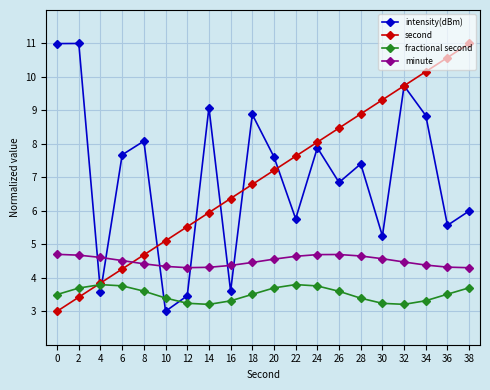

True or false: intensity(dBm) has more than 2 interior local peaks.

True